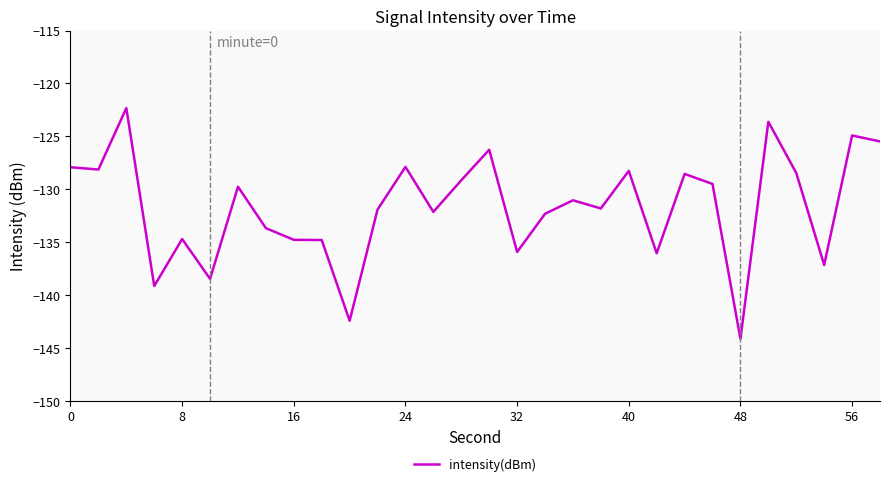

What is the minimum value shown in the chart?

-144.1